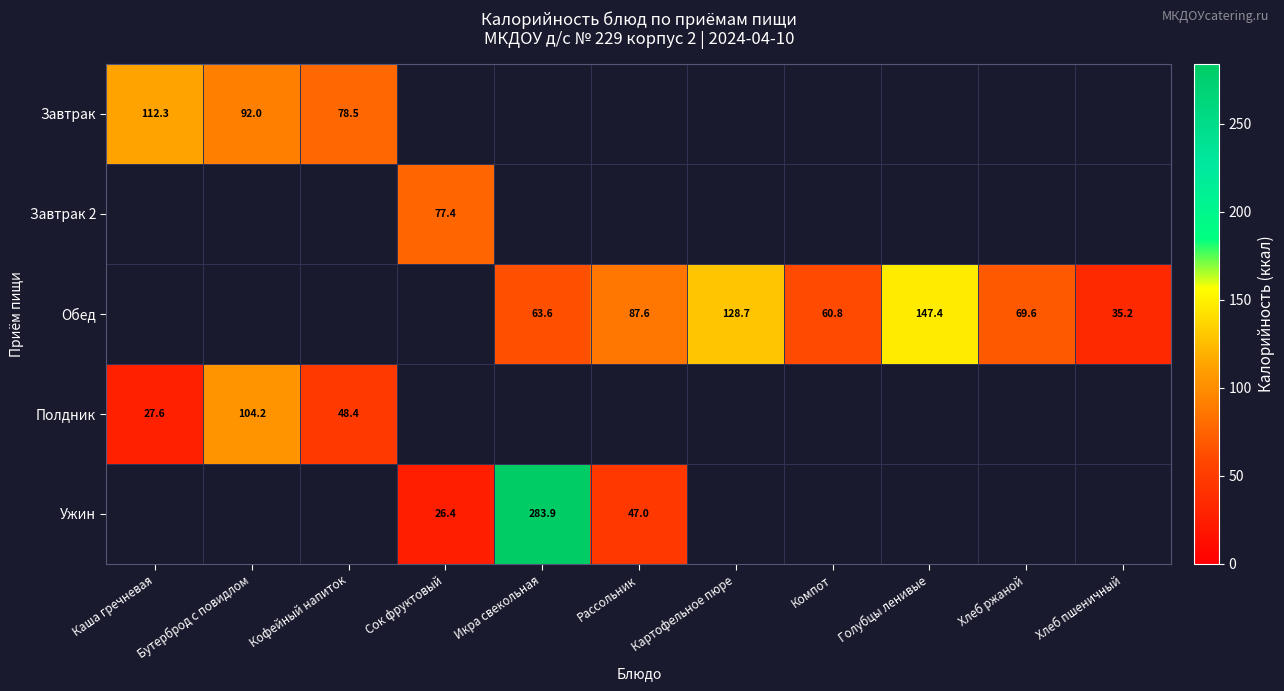

What is the smallest value displayed?

26.4